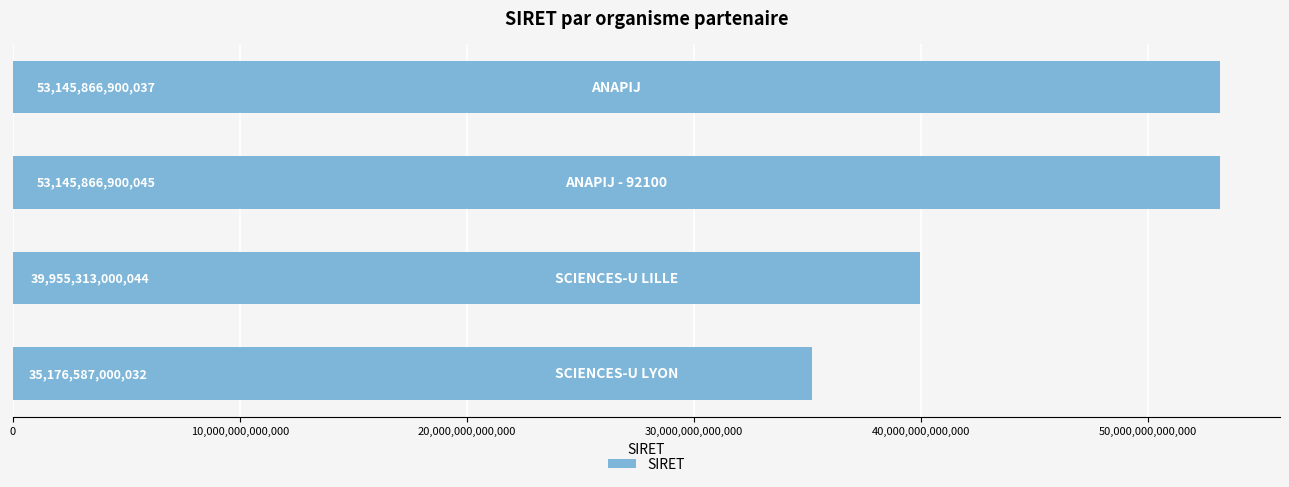

How many bars are there in total?

4